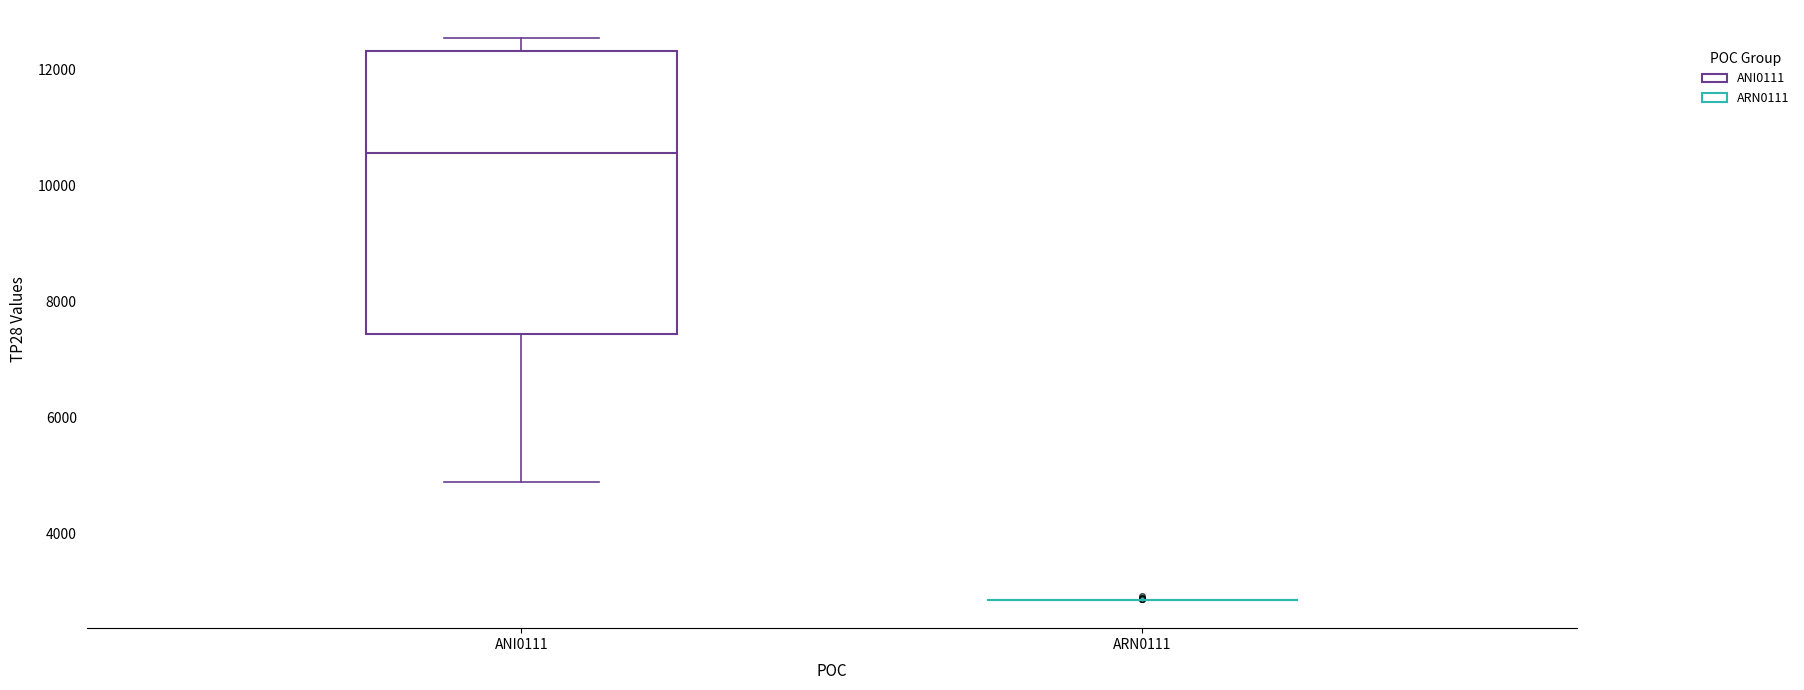

Comparing the boxes themselves (not the whiskers), which one is the tallest?

ANI0111